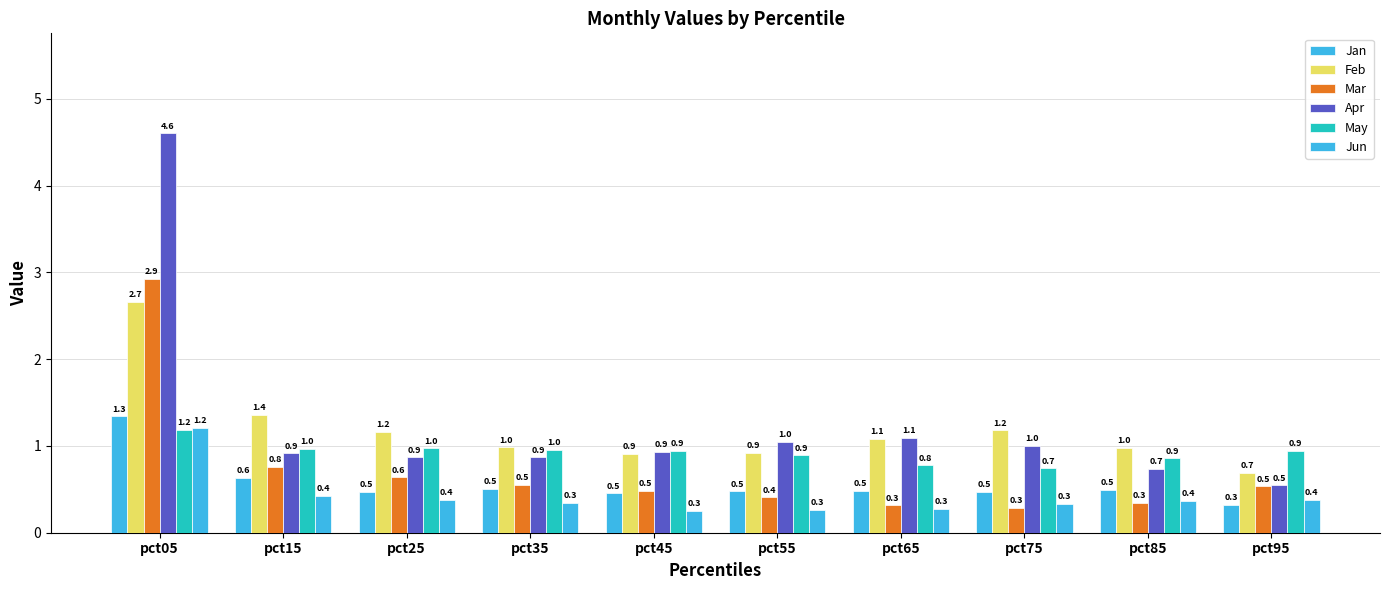

Count the number of data series in this chart.

6